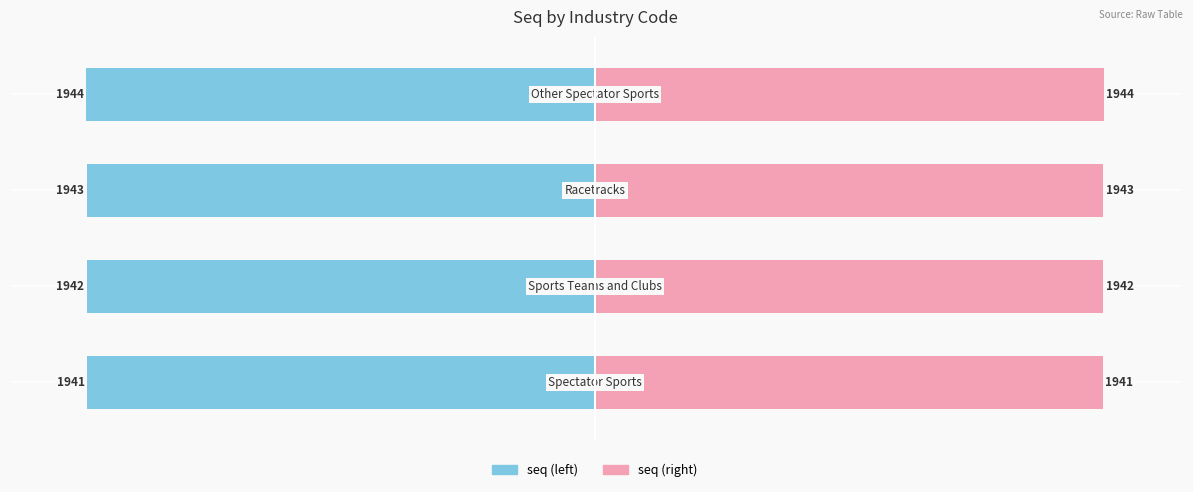

List the labels in order of value, largest first.

Other Spectator Sports, Racetracks, Sports Teams and Clubs, Spectator Sports